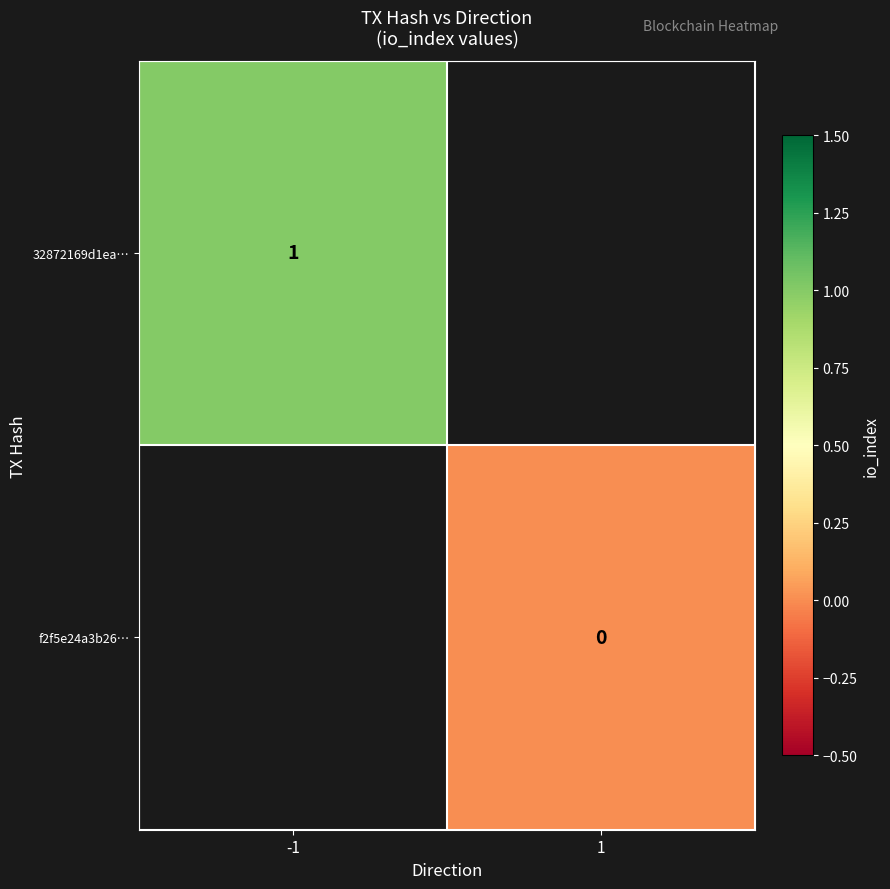

The value of 32872169d1ea… at -1 is 0. True or false?

False